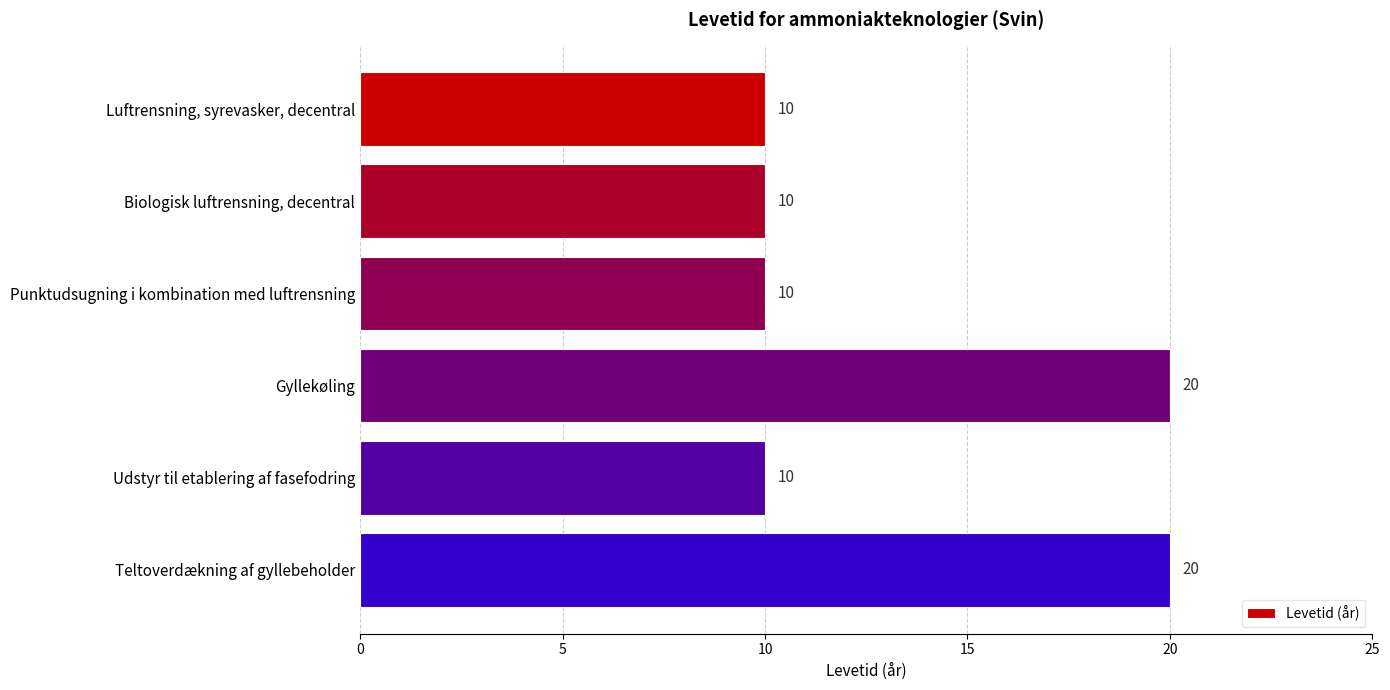

What is the approximate value at Udstyr til etablering af fasefodring, to the nearest 10?

10